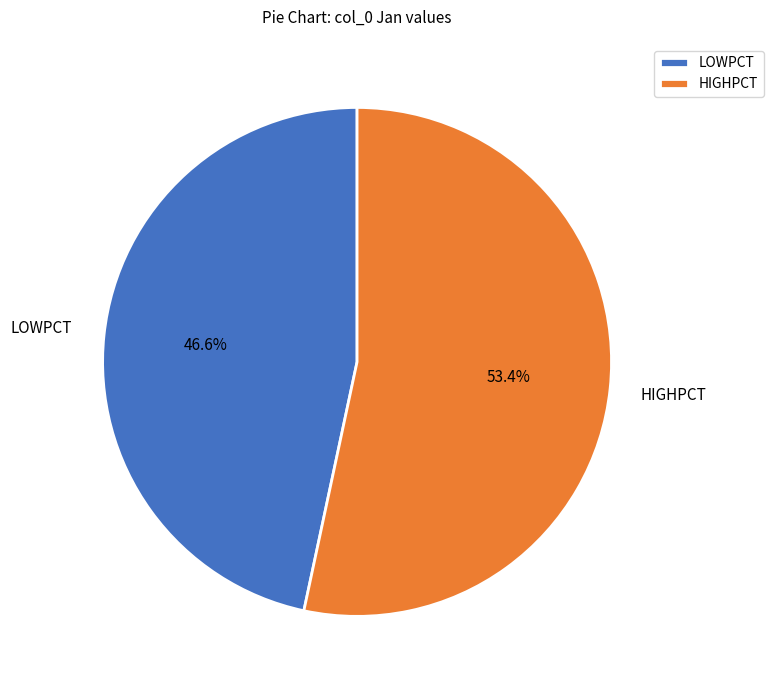

Which has a higher value, LOWPCT or HIGHPCT?

HIGHPCT